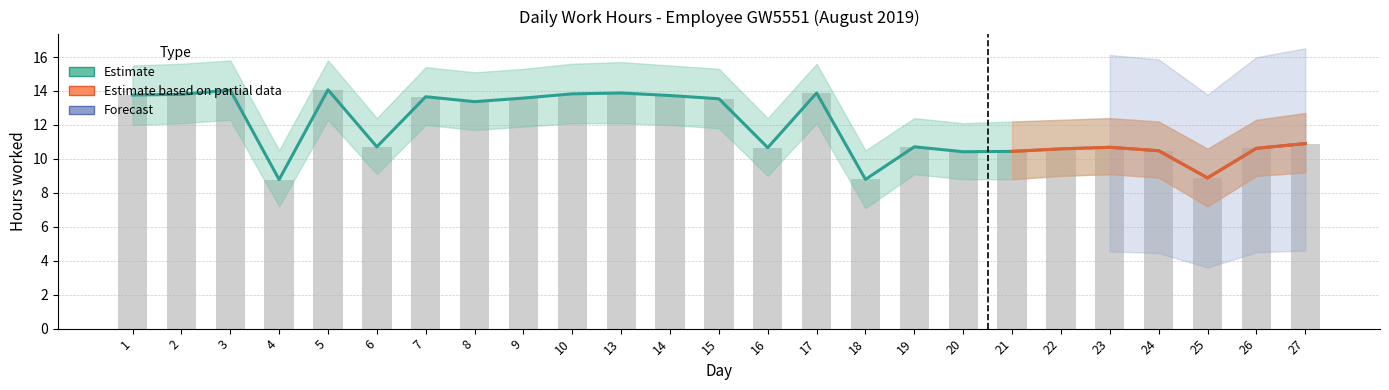

Are the bars horizontal?

No